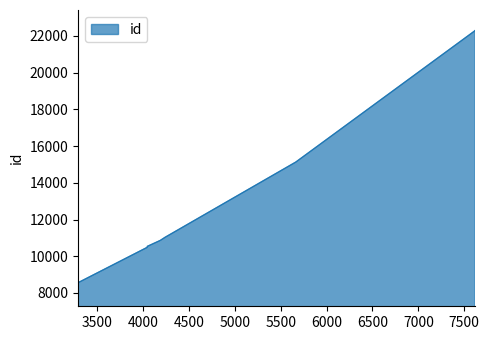

How many lines are shown in the chart?

1